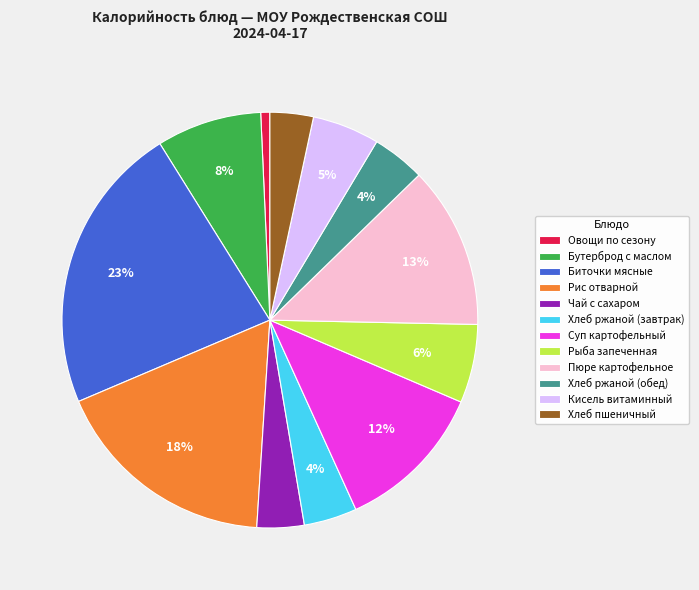

Which has a higher value, Рыба запеченная or Хлеб ржаной (обед)?

Рыба запеченная